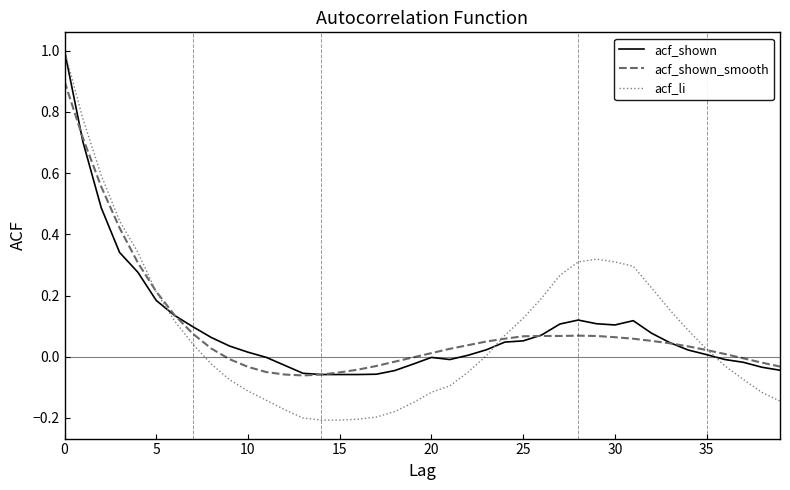

Which series has the widest spread of values?

acf_li